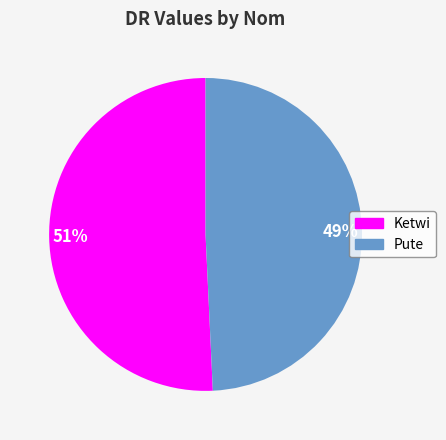

To the nearest percent, what is the combined percentage of 51% and 49%?

100%